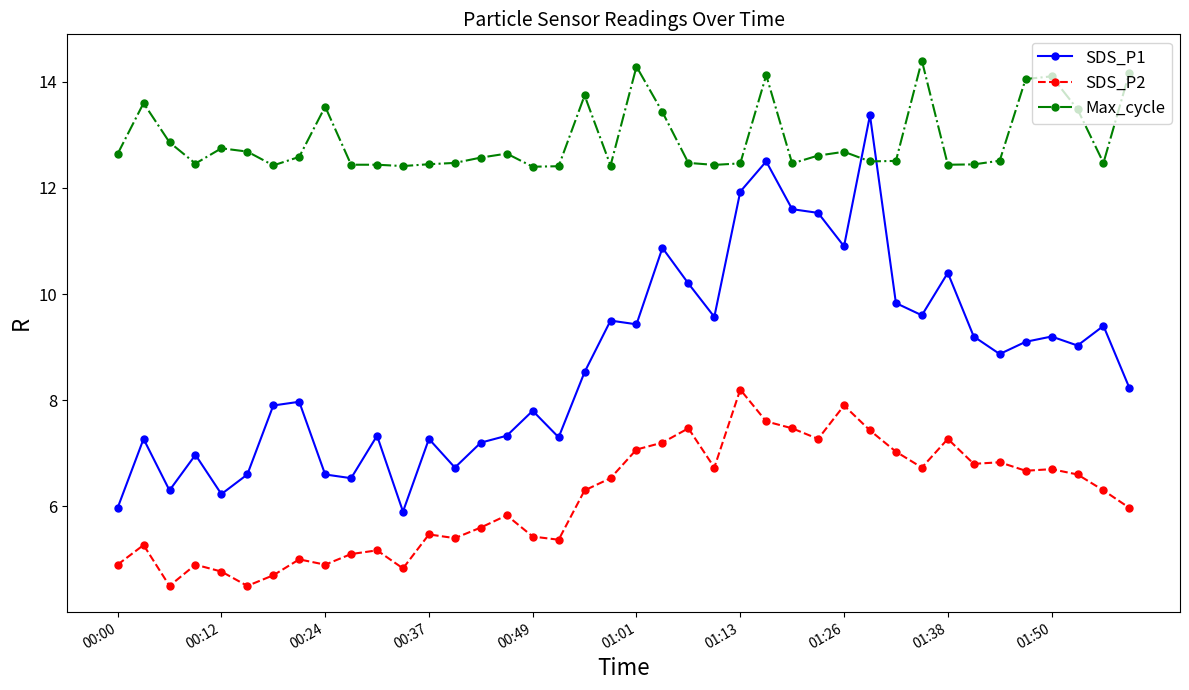

Which series has the largest total across all categories?

Max_cycle